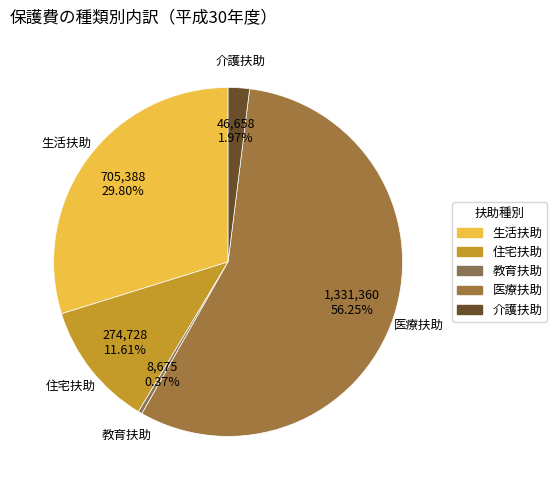

Between 医療扶助 and 住宅扶助, which is larger?

医療扶助